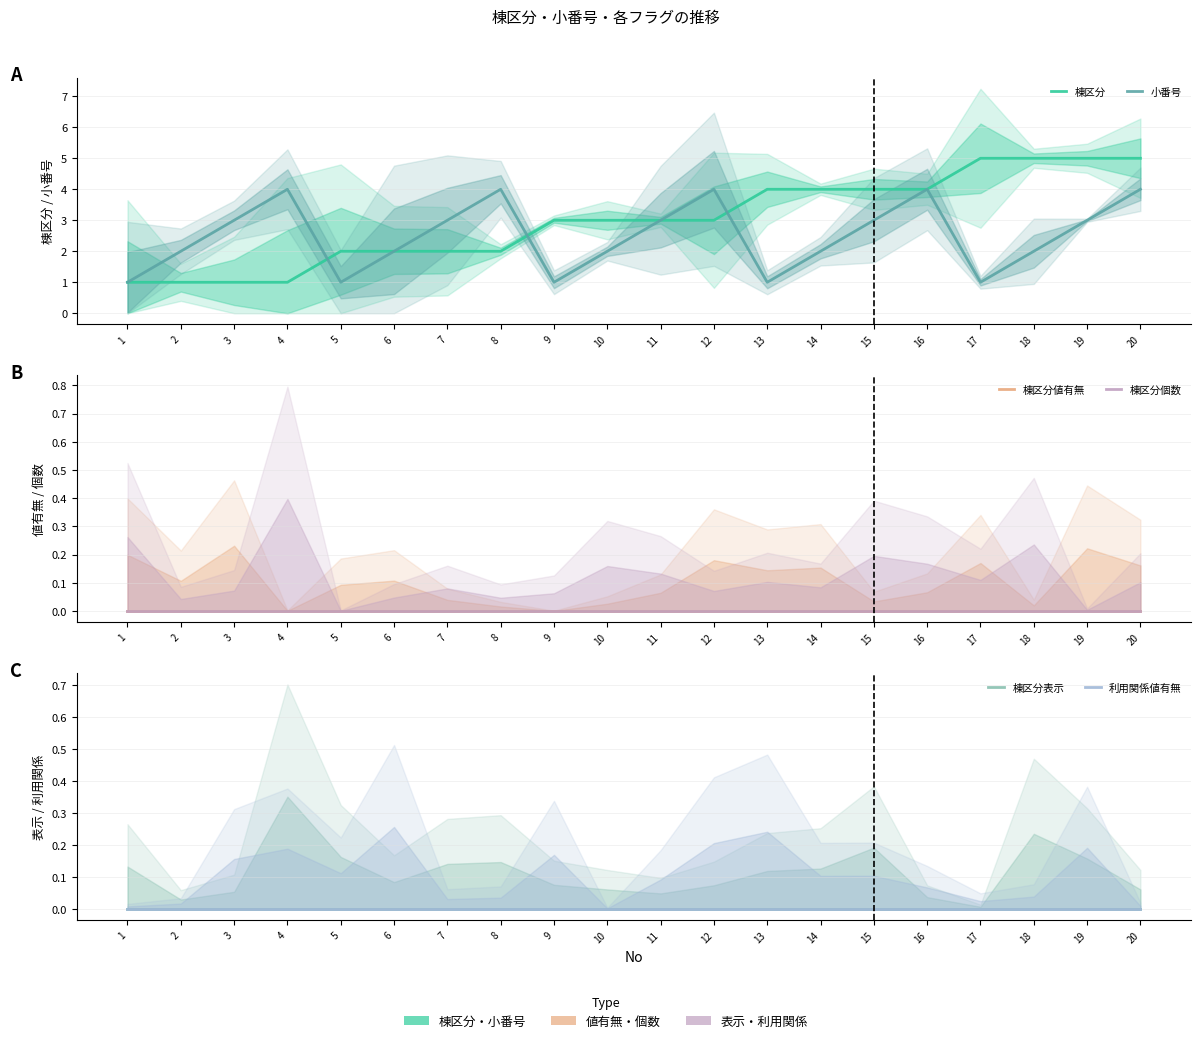

True or false: 棟区分値有無 has more than 0 interior local peaks.

False